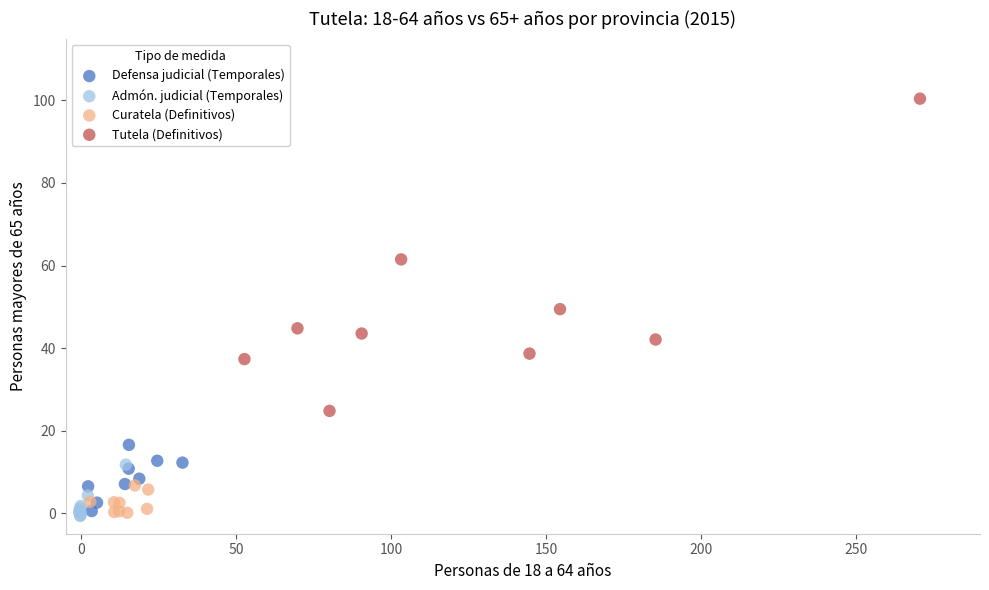

Which series has the largest Y range (max minus min)?

Tutela (Definitivos)